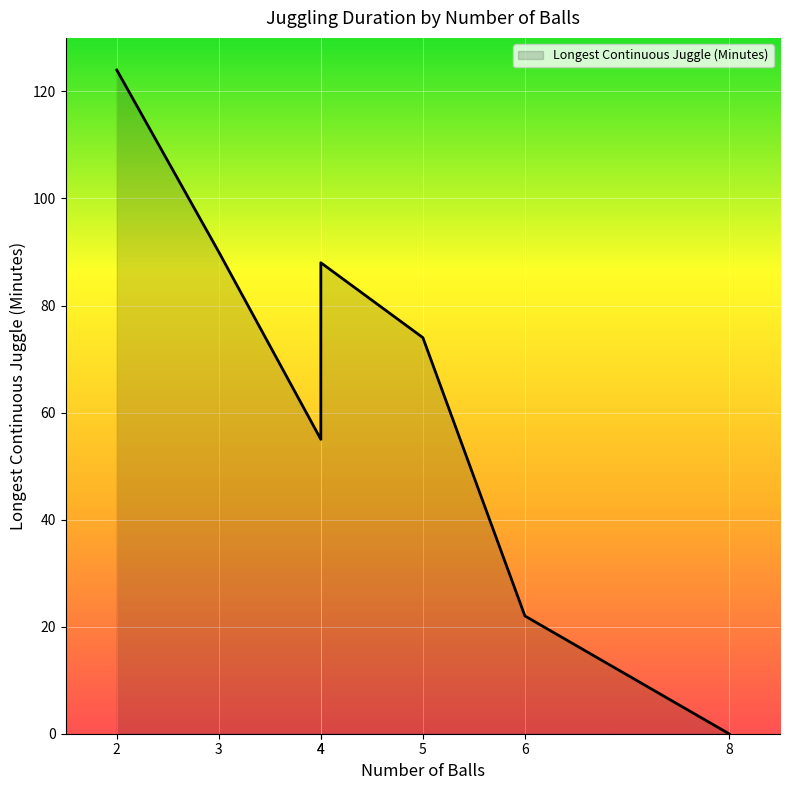

Which has a higher value, 4 or 5?

5